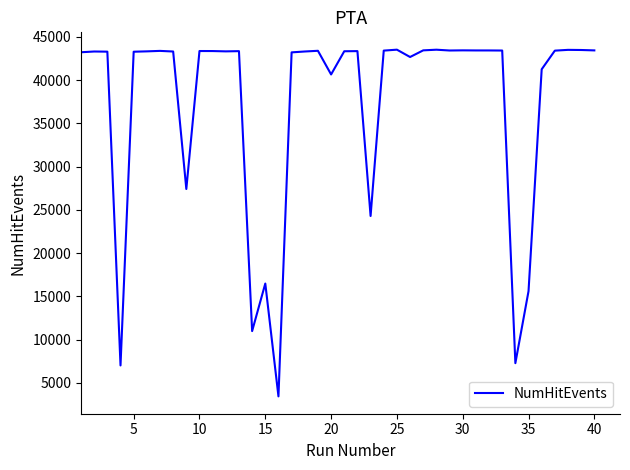

What is the difference between the maximum and minimum values?

40088